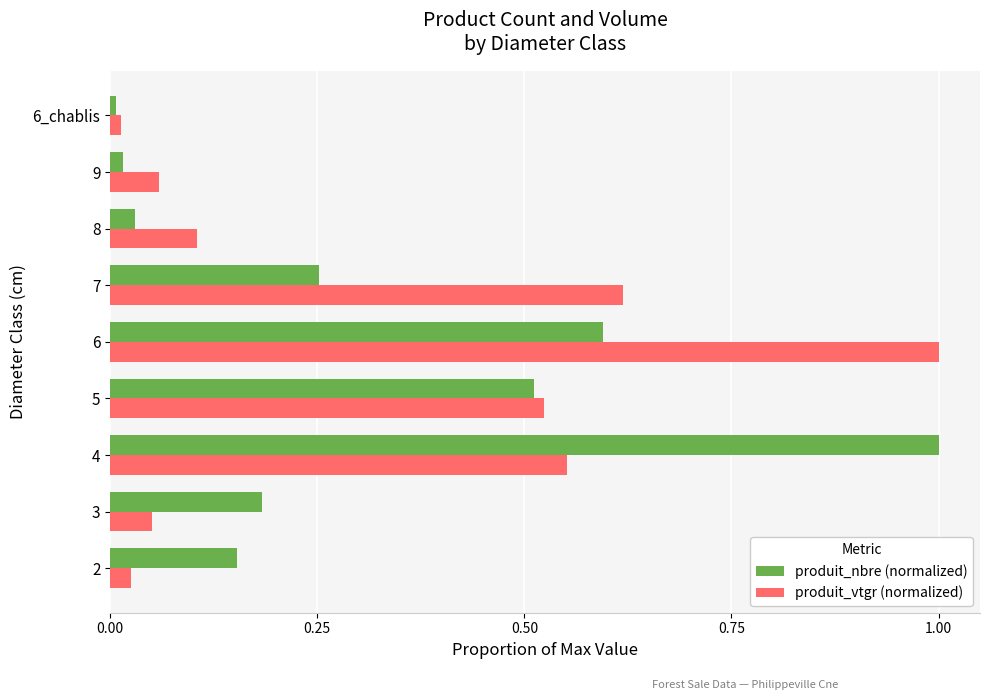

Rank the series at 4 from highest to lowest value.

produit_nbre (normalized), produit_vtgr (normalized)